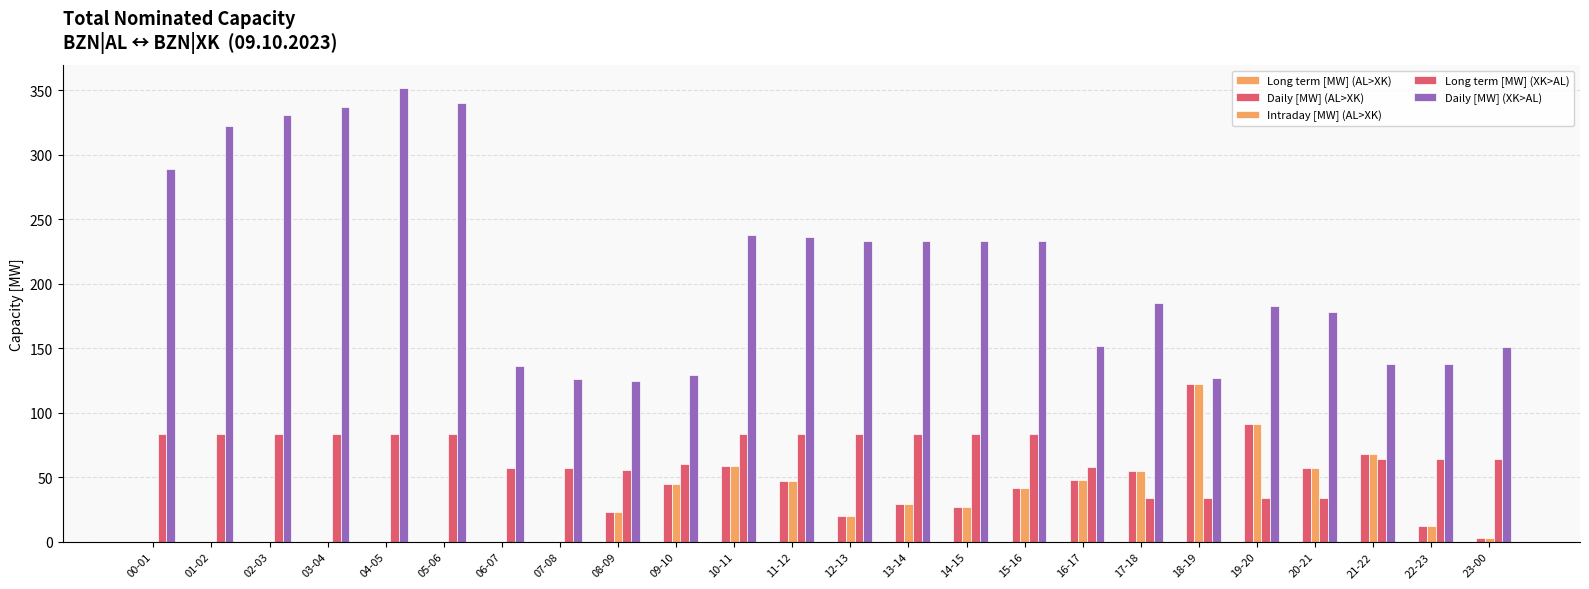

How many series are shown in this chart?

4